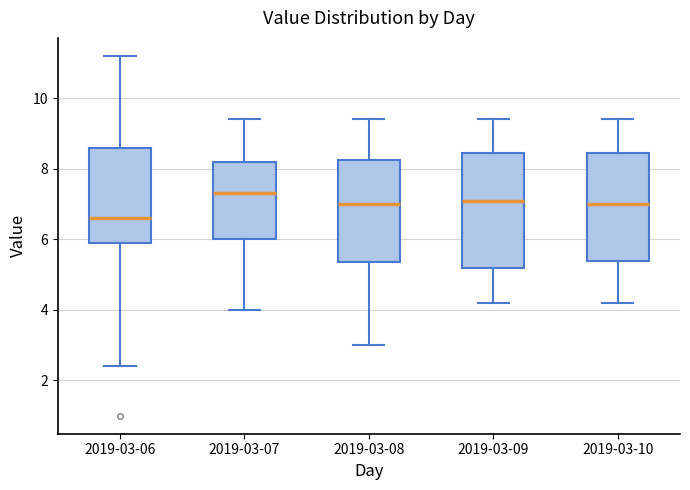

Where does the lower whisker of the box for 2019-03-08 end on the y-axis? The values are not printed on the chart, so give them approximately, as read against the axis.

3.0